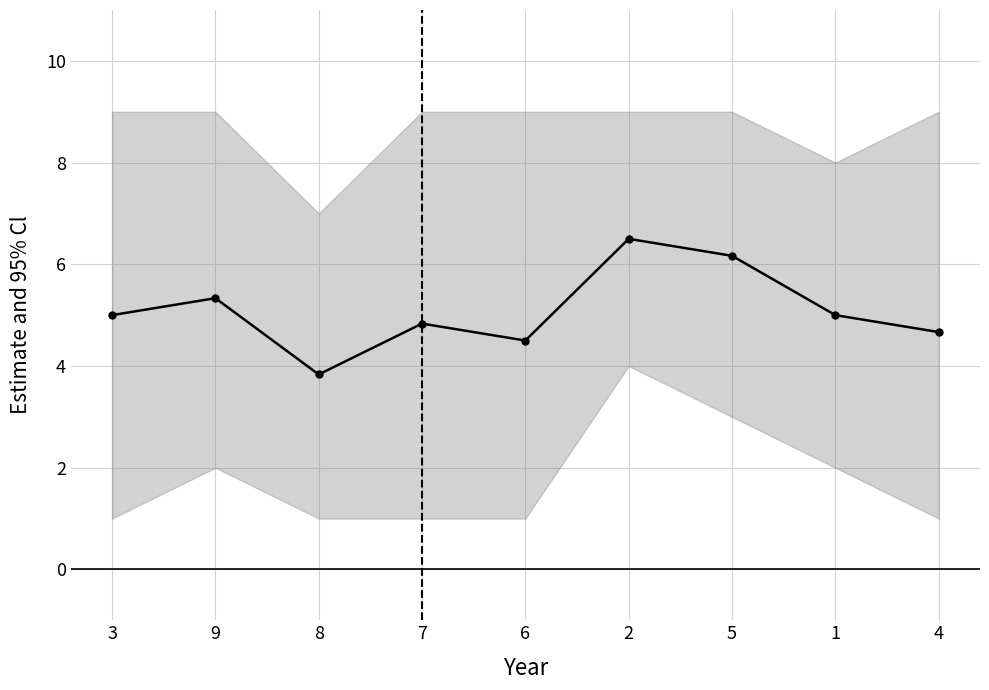

What is the approximate value at 2?

6.5